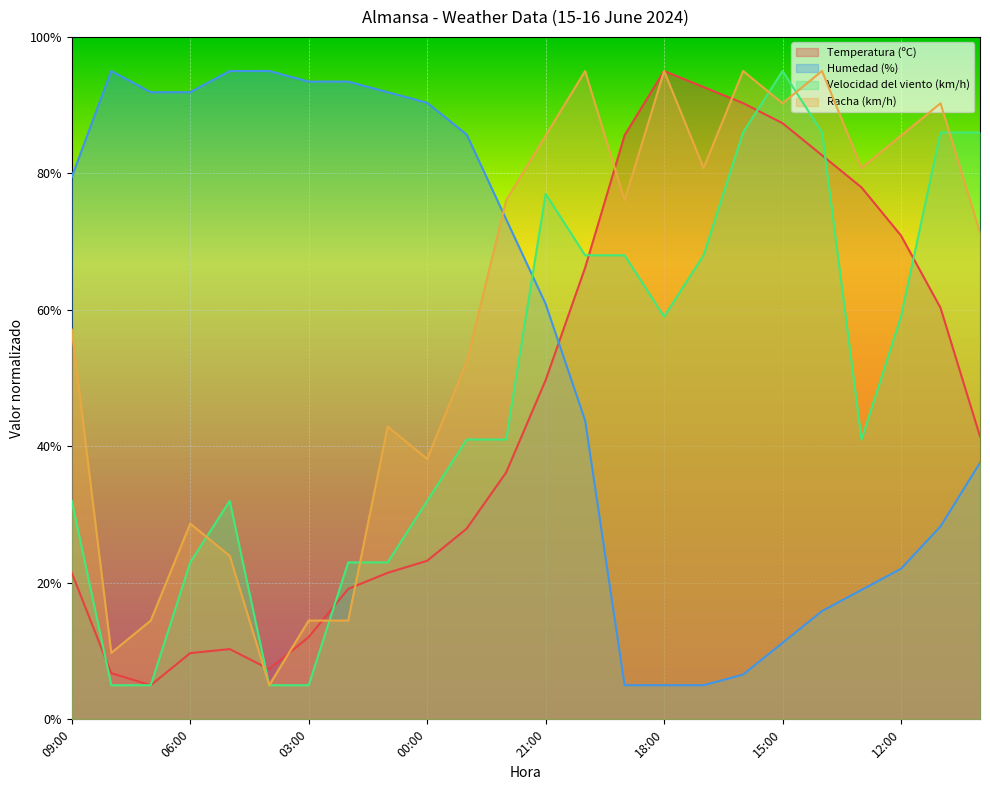

What is the label of the 8th point from the left?

02:00